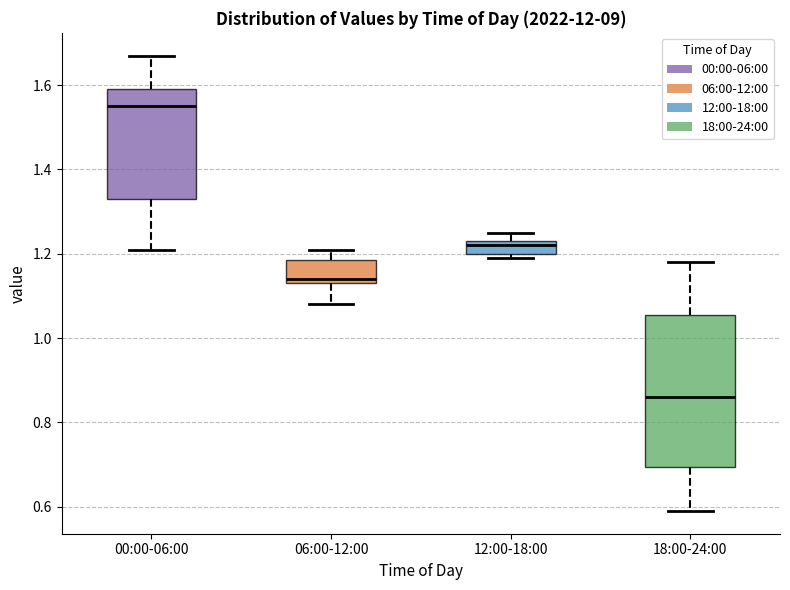

Reading left to right, read every box against the y-axis: the position of its median line, the range the box covers, and the ends of its whiskers. The values are not printed on the chart, so give them approximately, as read against the axis.

00:00-06:00: median 1.56, box 1.34 to 1.60, whiskers 1.22 to 1.68
06:00-12:00: median 1.14 (just above the box's lower edge), box 1.14 to 1.18, whiskers 1.08 to 1.22
12:00-18:00: median 1.22, box 1.20 to 1.24, whiskers 1.20 (just below the box's lower edge) to 1.26
18:00-24:00: median 0.86, box 0.70 to 1.06, whiskers 0.60 to 1.18